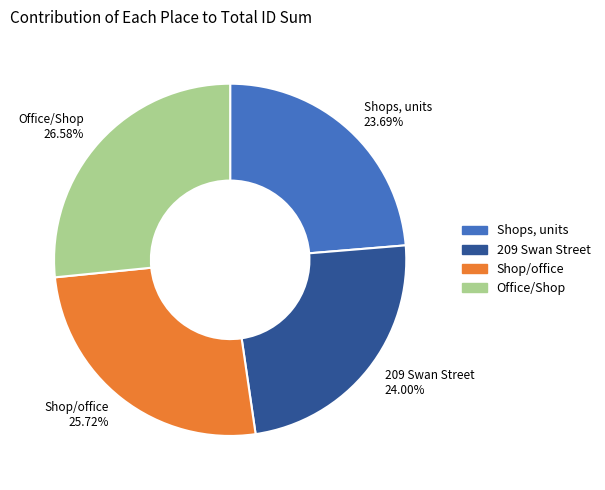

Is 209 Swan Street the majority of the pie?

No